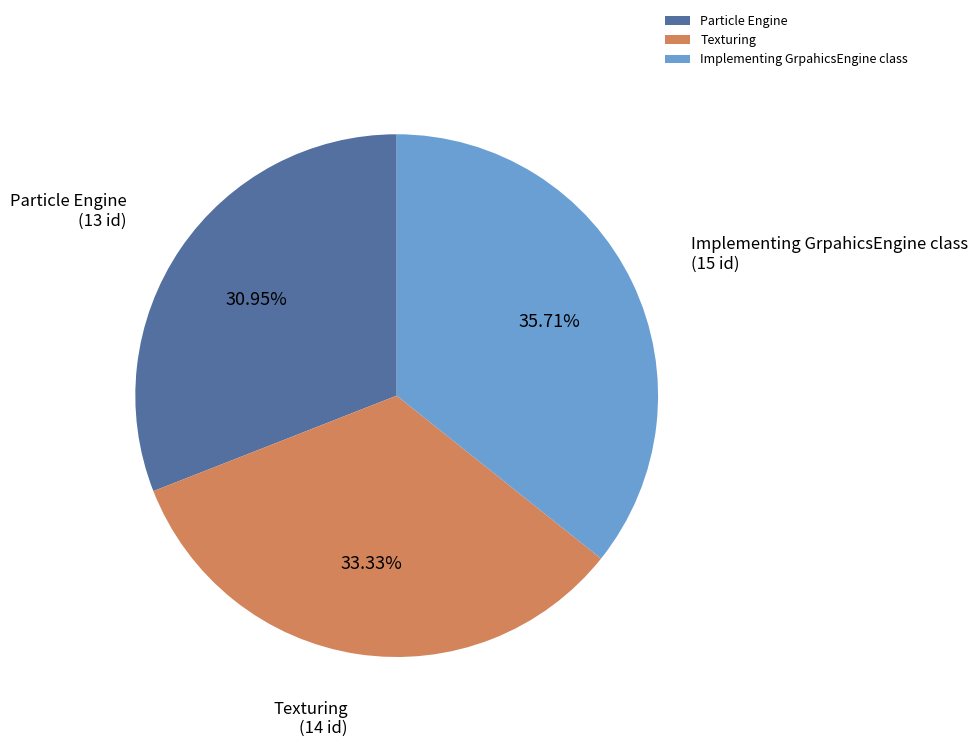

Count the number of slices in the pie.

3